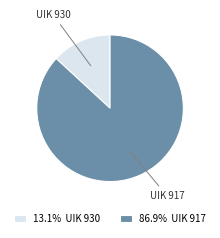

Does any single category account for the majority?

Yes